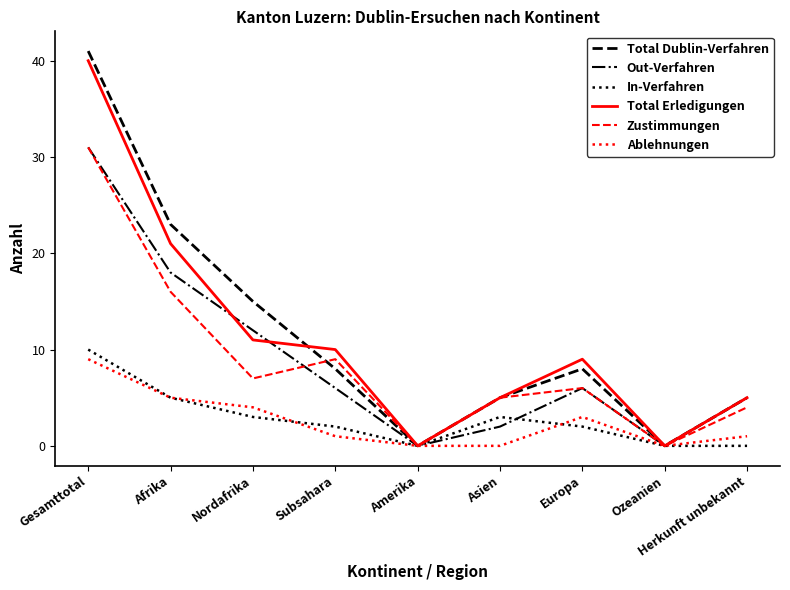

What position from the right is Afrika?

8